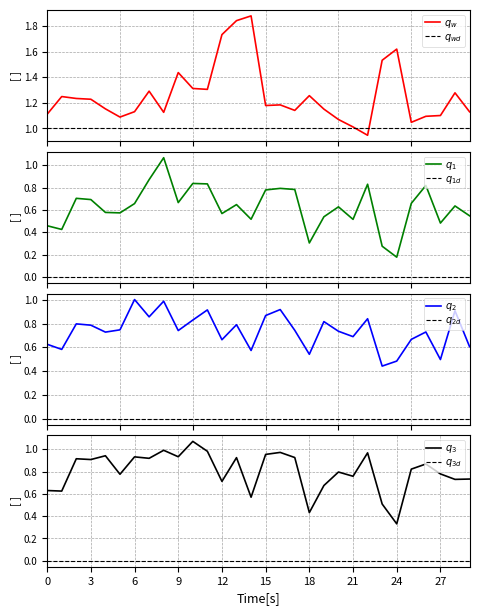

Count the number of categories in the chart.

30